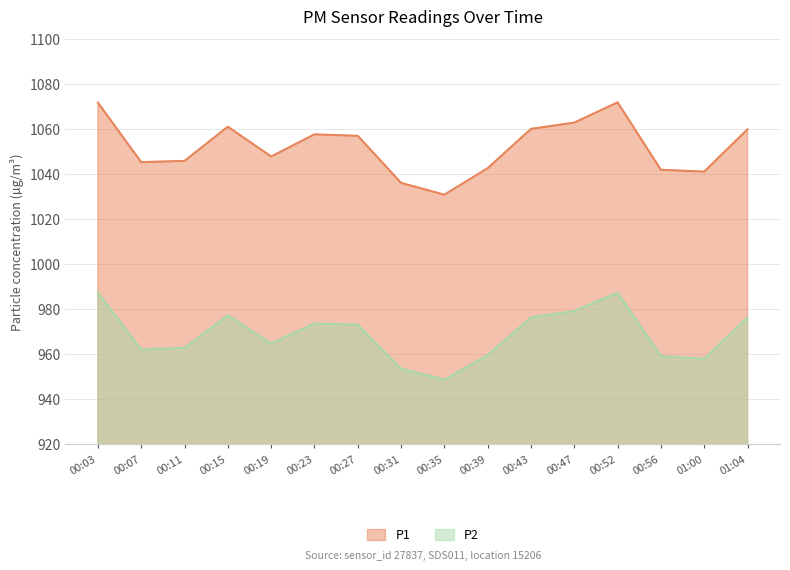

Rank the categories by P2 value from lowest to highest.

00:35, 00:31, 01:00, 00:56, 00:39, 00:07, 00:11, 00:19, 00:27, 00:23, 01:04, 00:43, 00:15, 00:47, 00:03, 00:52